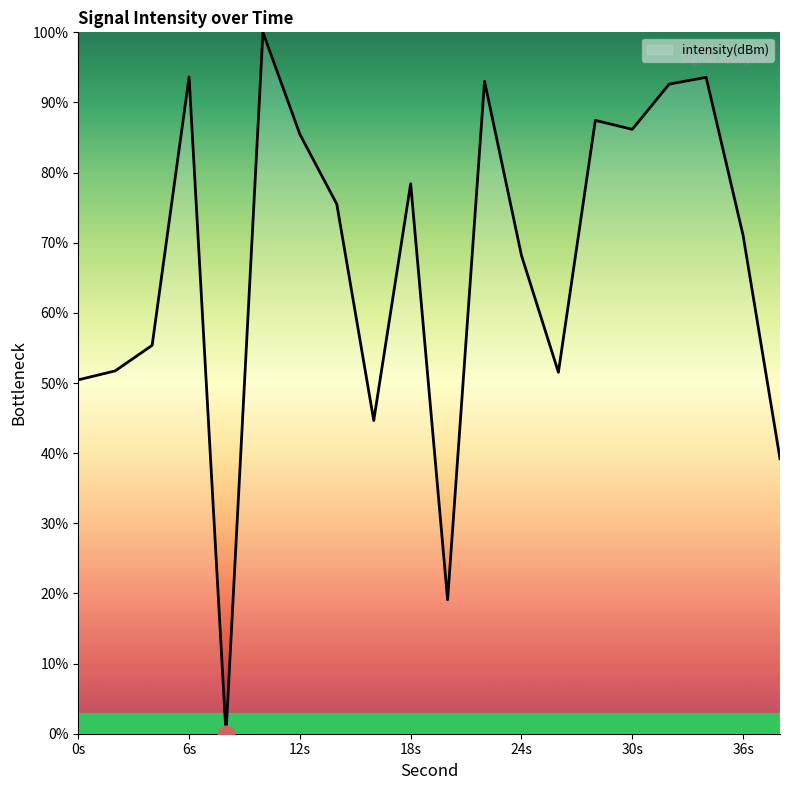

What is the difference between the maximum and minimum values?

100.0